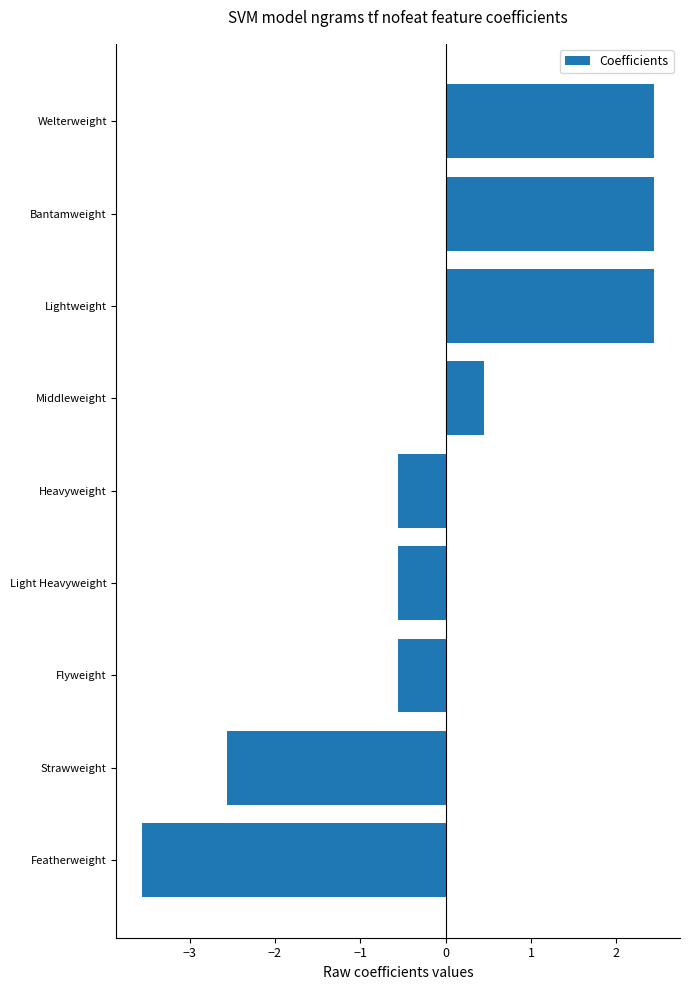

At which label is the value closest to 0?

Middleweight